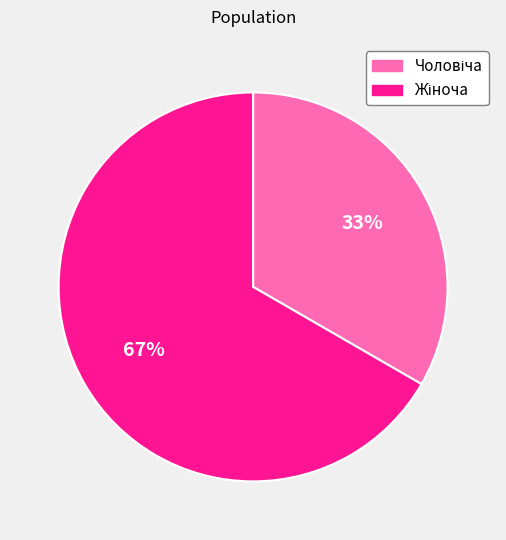

Count the number of slices in the pie.

2